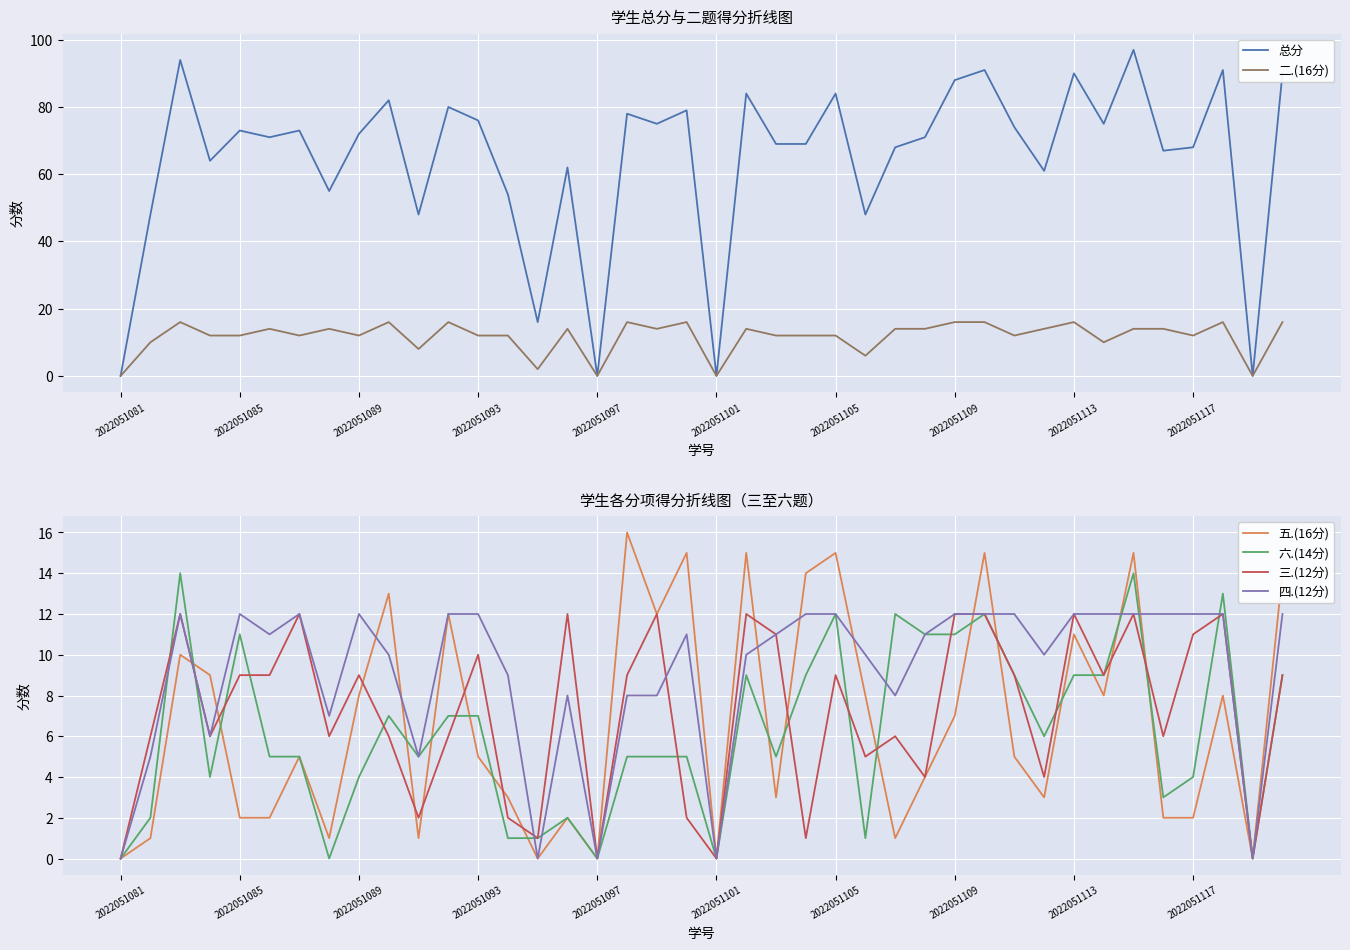

The 六.(14分) series shows 15 at 39. True or false?

False